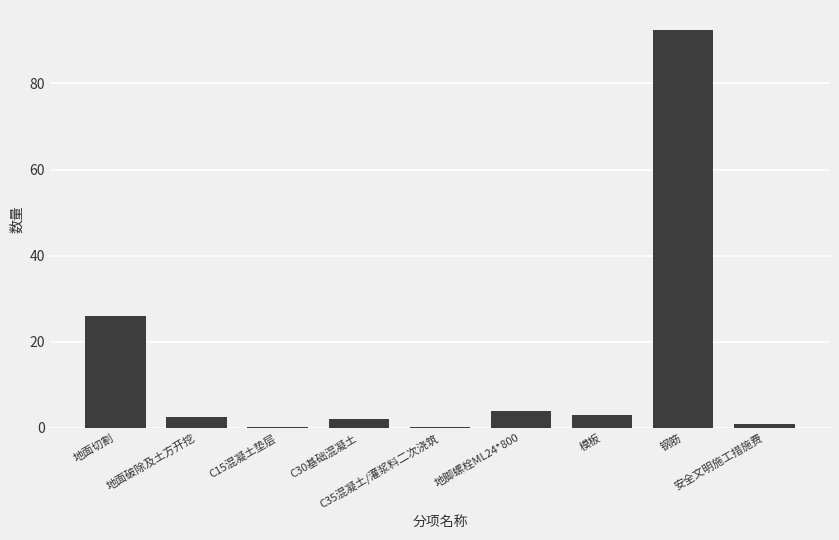

Reading right to left, extract all data points from this chart.

1.0	92.4	3.1	4.0	0.2	2.0	0.2	2.4	26.0